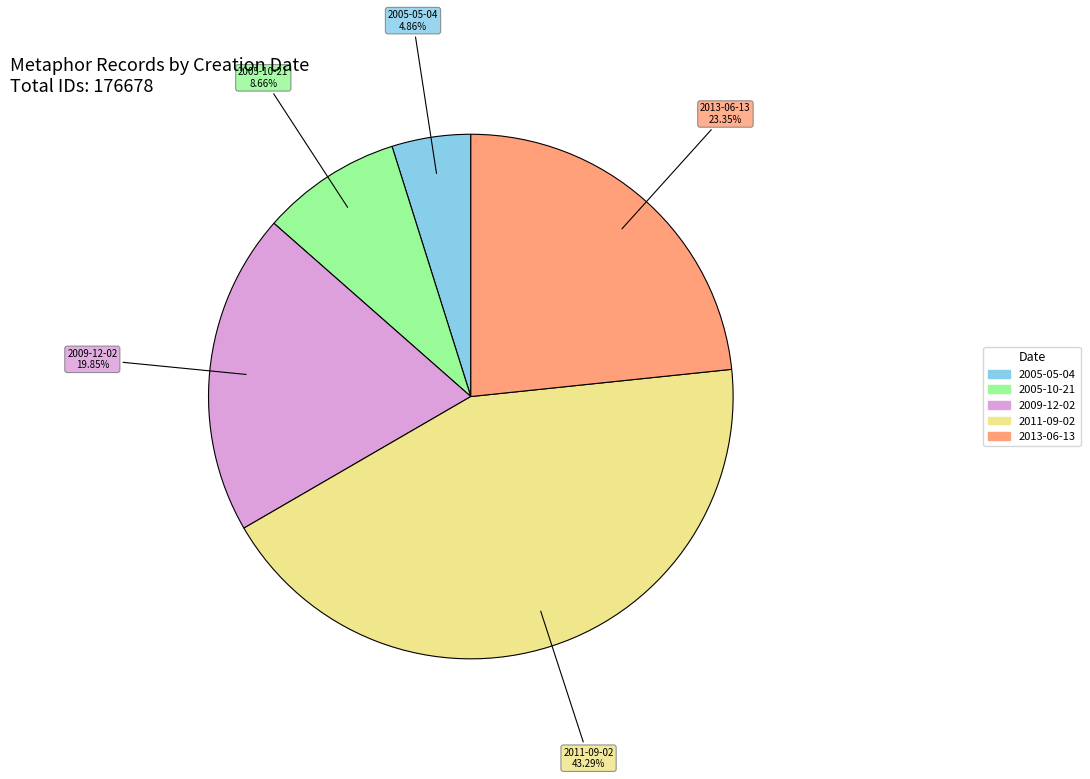

What is the ratio of the value at 2013-06-13 to the value at 2005-10-21?

2.7